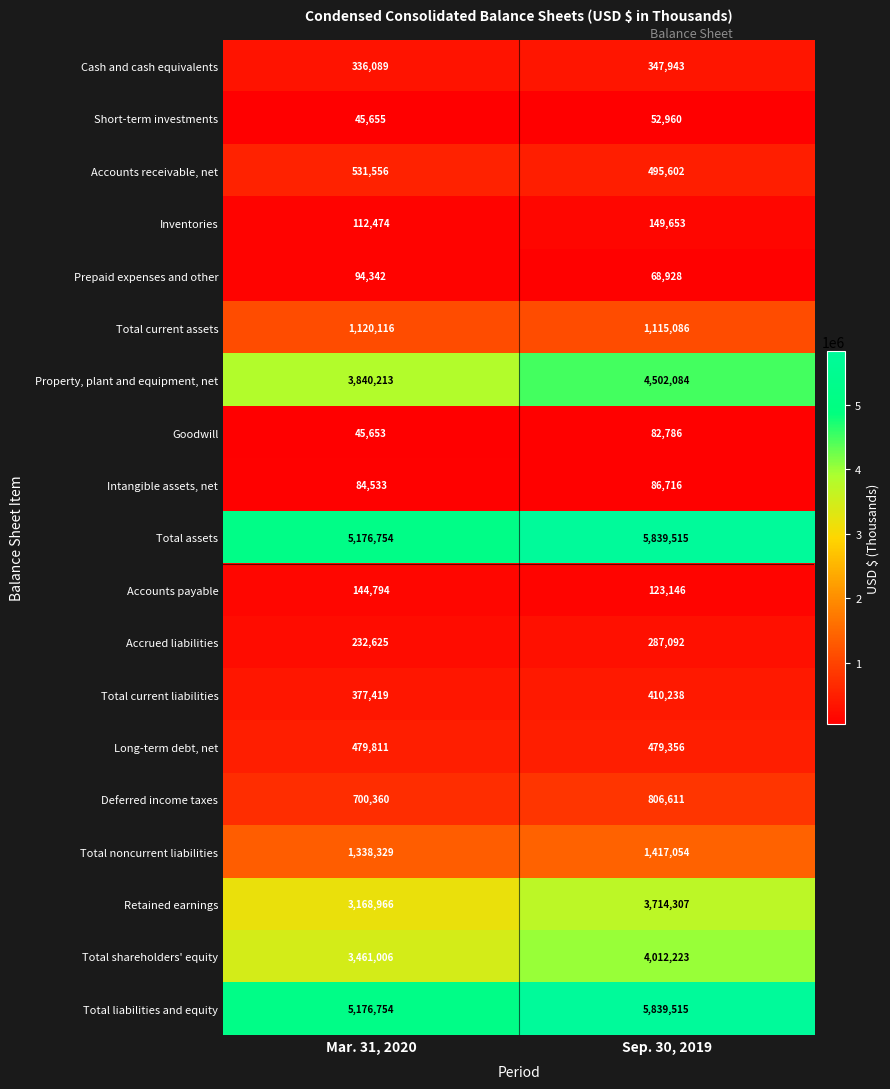

What is the difference between the maximum and minimum values in the Total noncurrent liabilities series?

78725